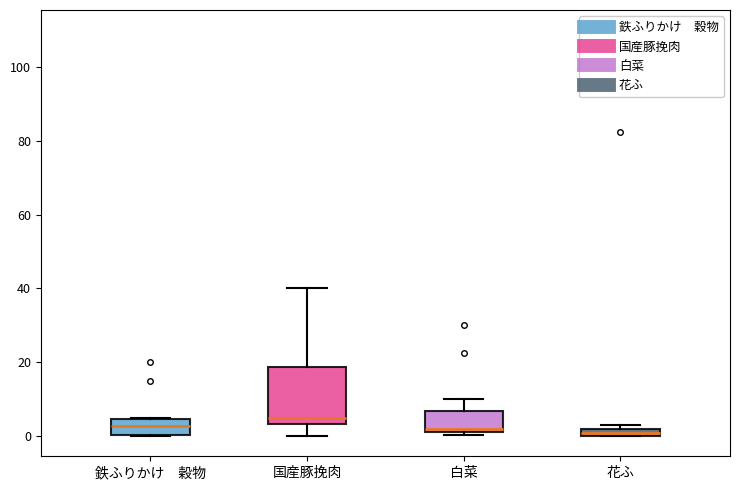

Comparing the boxes themselves (not the whiskers), which one is the tallest?

国産豚挽肉